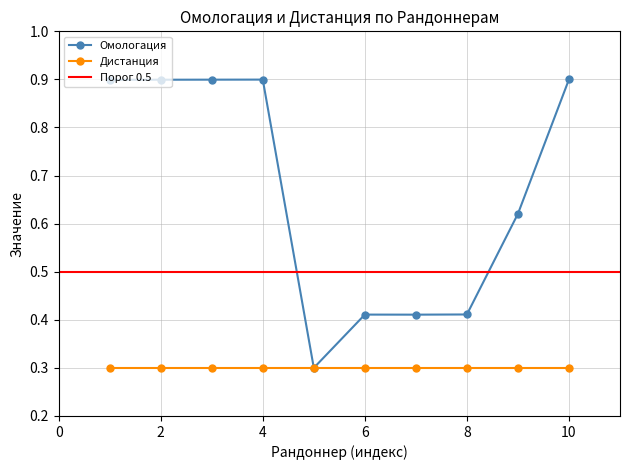

What is the highest value of the Омологация series?

0.9